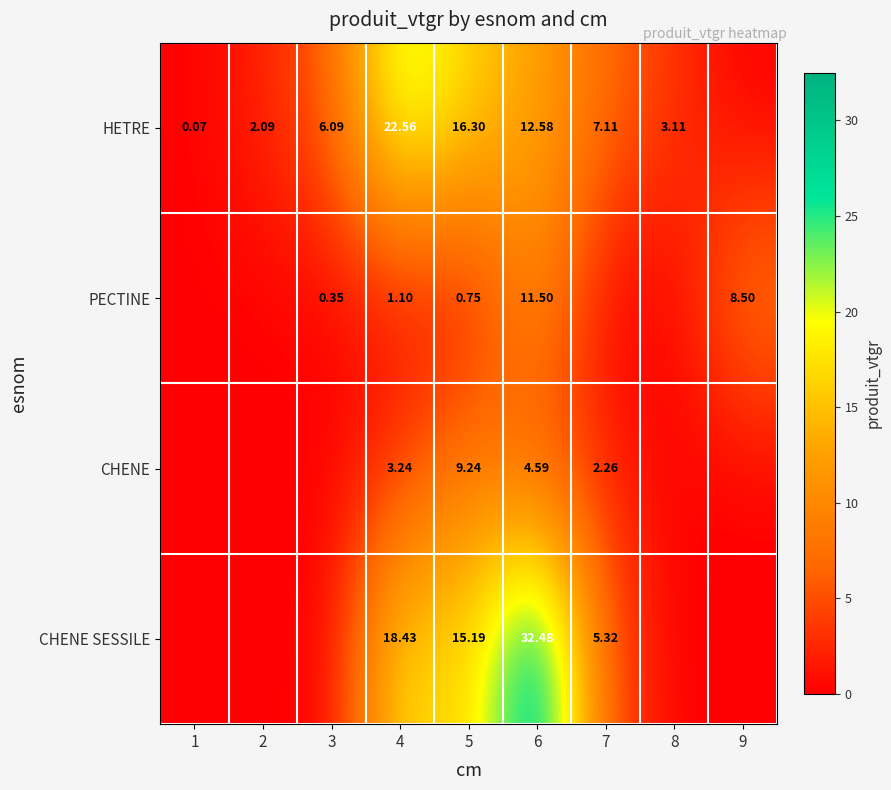

What is the greatest value displayed?

32.5